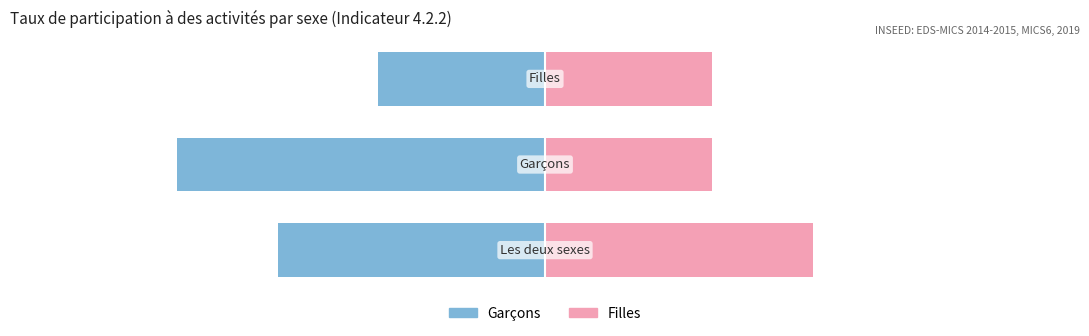

List the series in order of their peak value, highest first.

Filles, Garçons